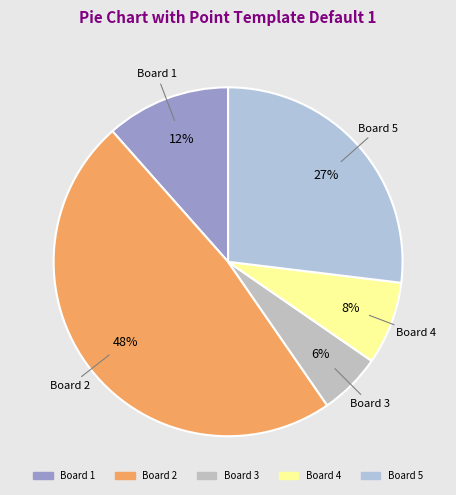

Is there any slice that represents more than half of the pie?

No